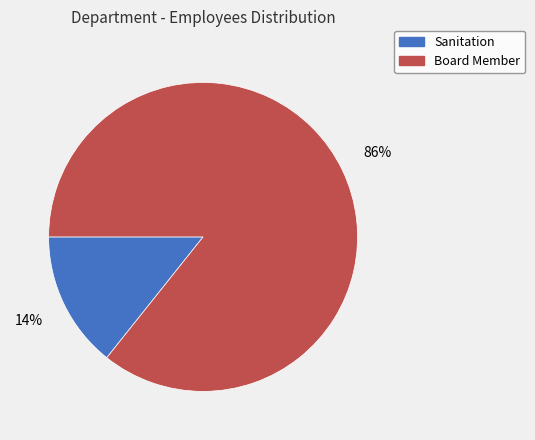

Combined, do Board Member and Sanitation account for over 50%?

Yes